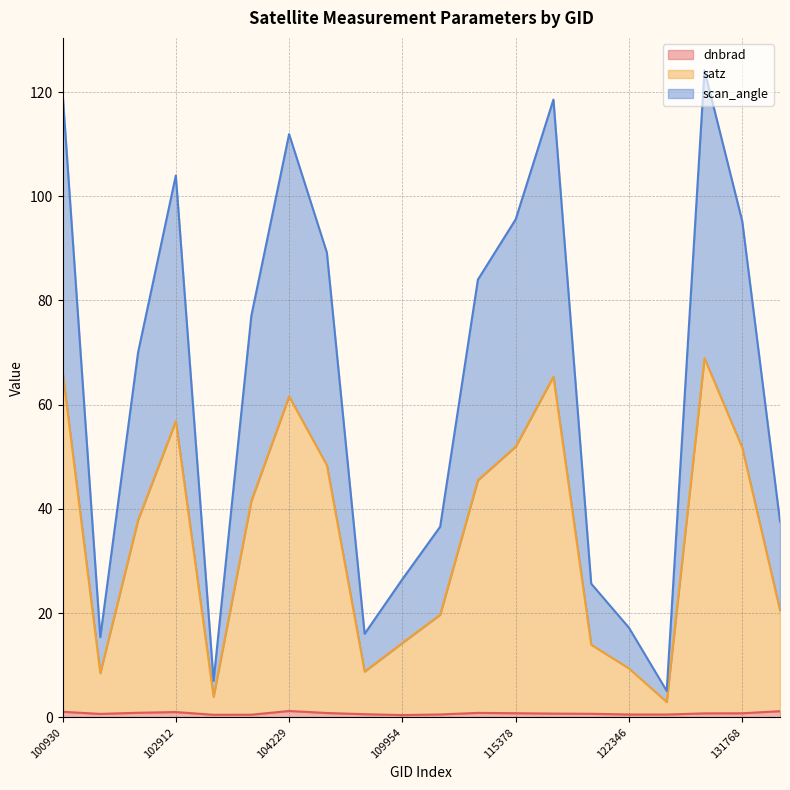

List the series in order of their peak value, lowest first.

dnbrad, satz, scan_angle